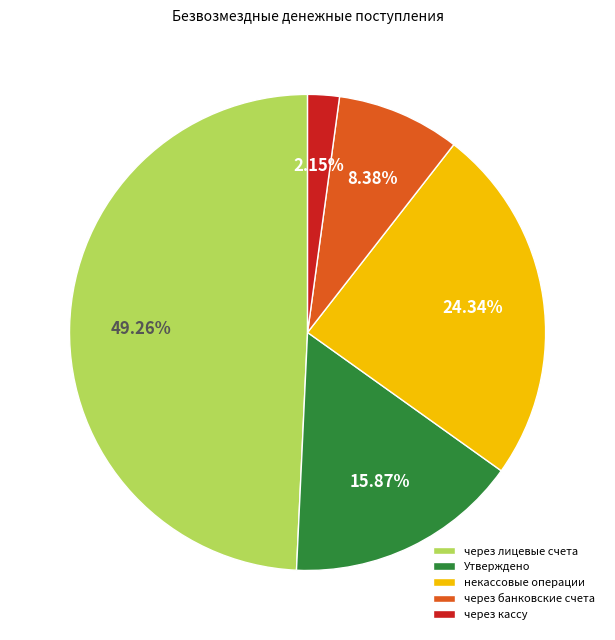

Is the sum of некассовые операции and через банковские счета greater than half?

No